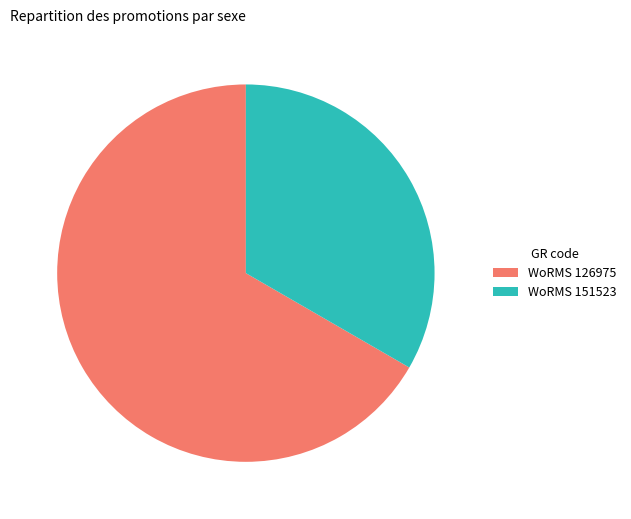

Is the sum of WoRMS 151523 and WoRMS 126975 greater than half?

Yes